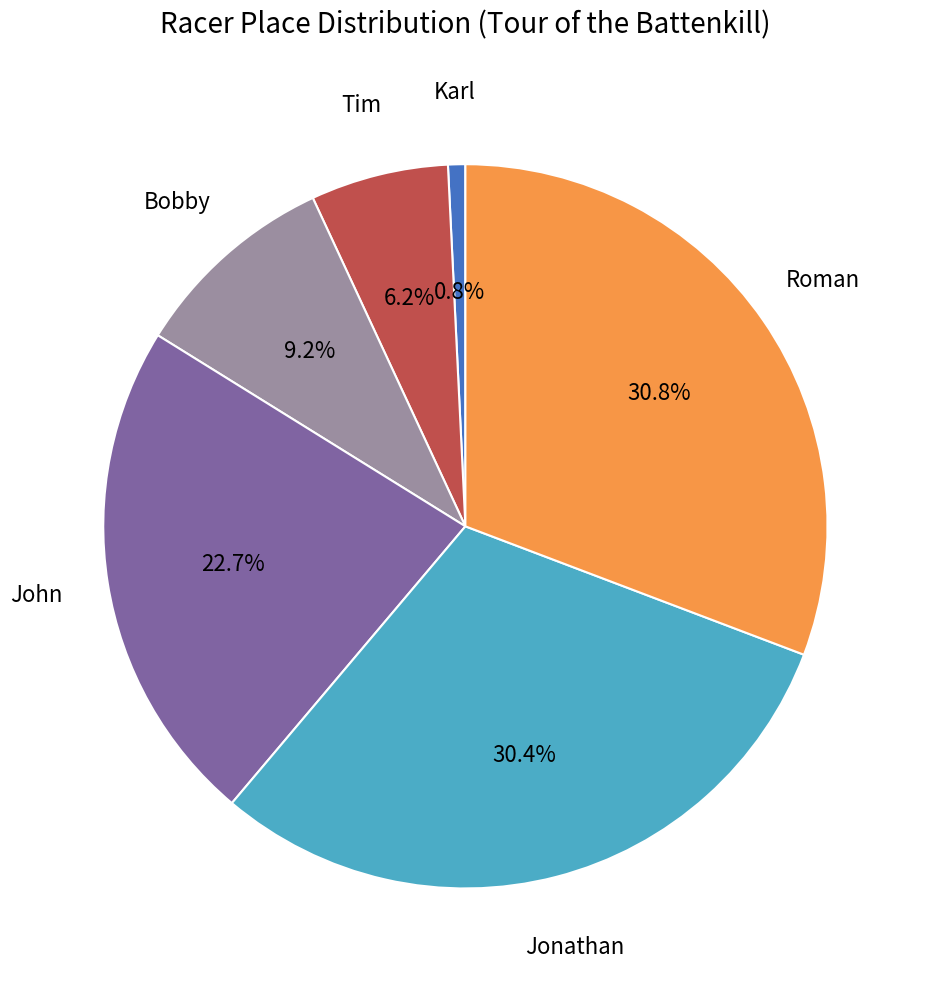

The Bobby slice represents 9% of the pie. True or false?

True